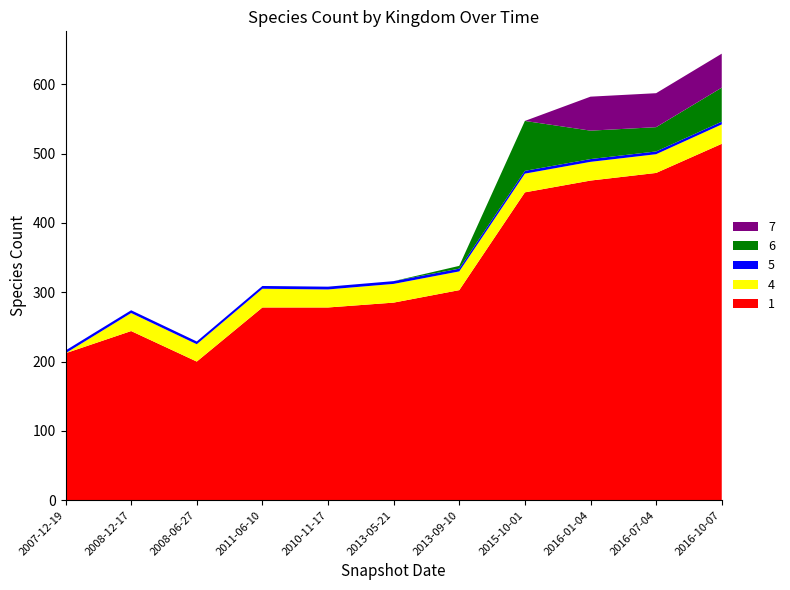

Reading right to left, list all the values displayed in this chart.

1: 514	472	461	444	303	285	278	278	200	244	212
4: 28	27	27	27	27	27	26	27	25	26	0
5: 4	4	4	4	4	4	4	4	4	4	4
6: 49	35	41	72	4	0	0	0	0	0	0
7: 49	49	49	0	0	0	0	0	0	0	0